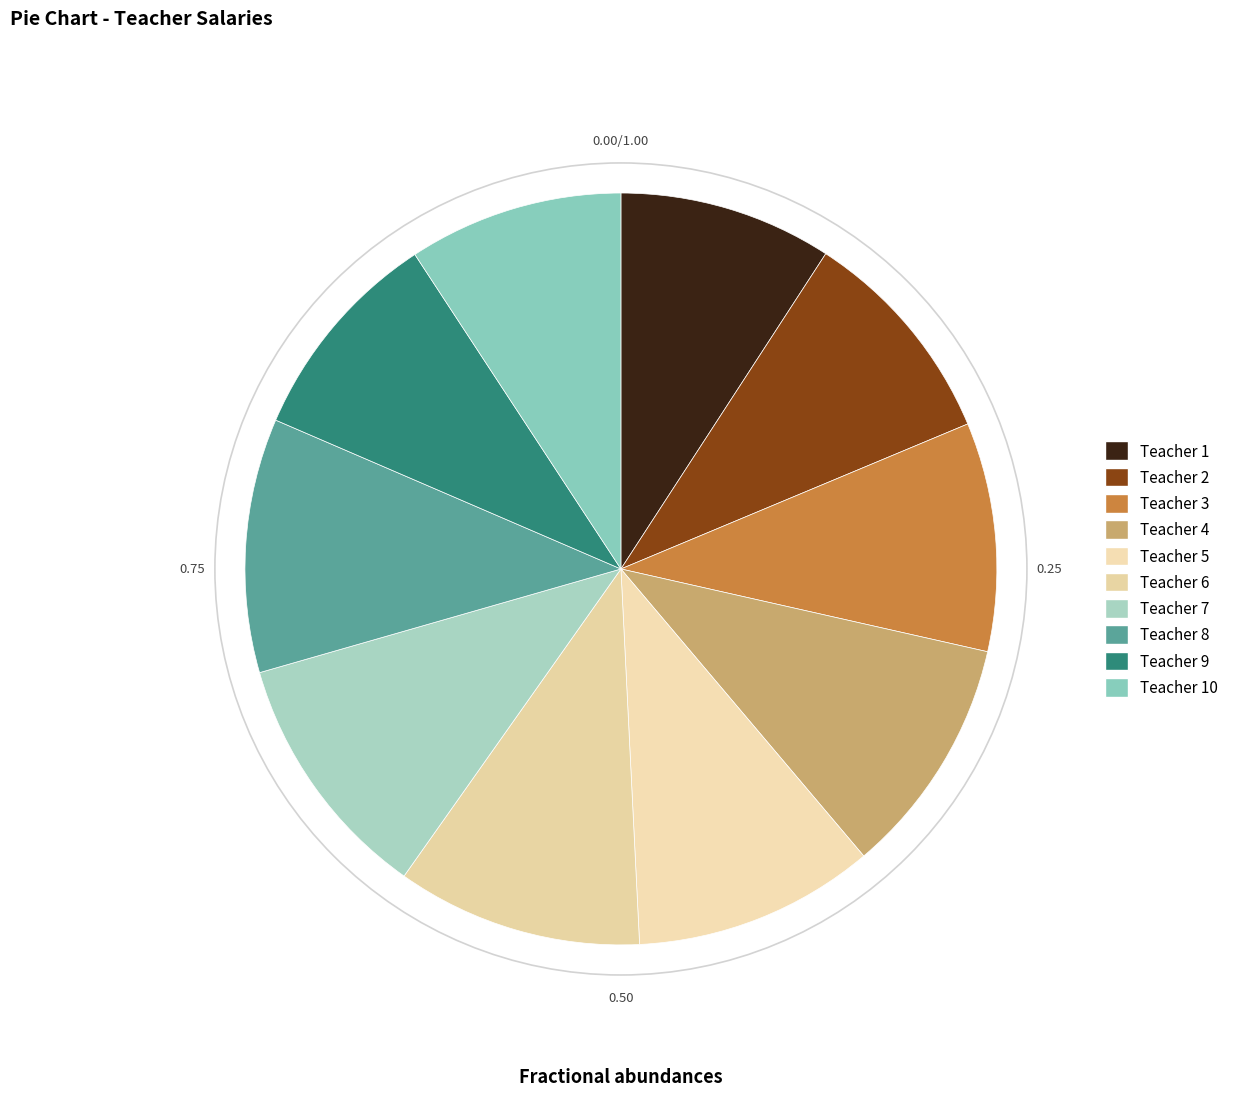

How many slices are in this pie chart?

10